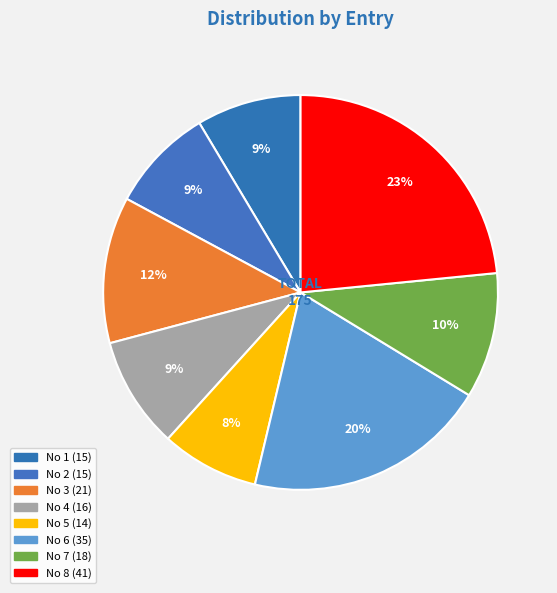

How many segments does this pie chart have?

8